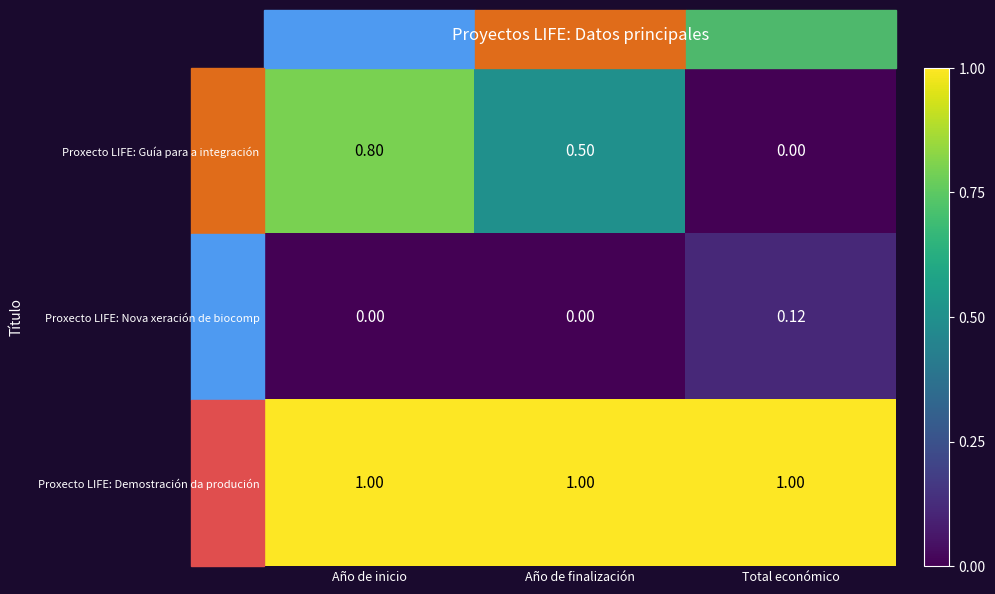

What is the greatest value displayed?

1.0